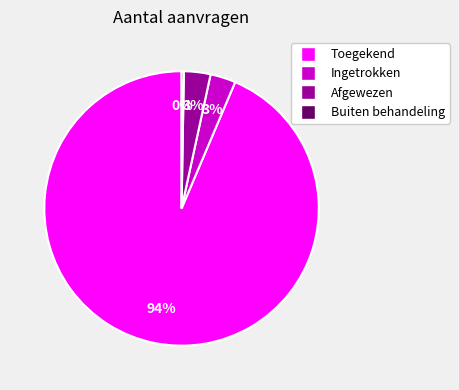

The Toegekend slice represents 99% of the pie. True or false?

False